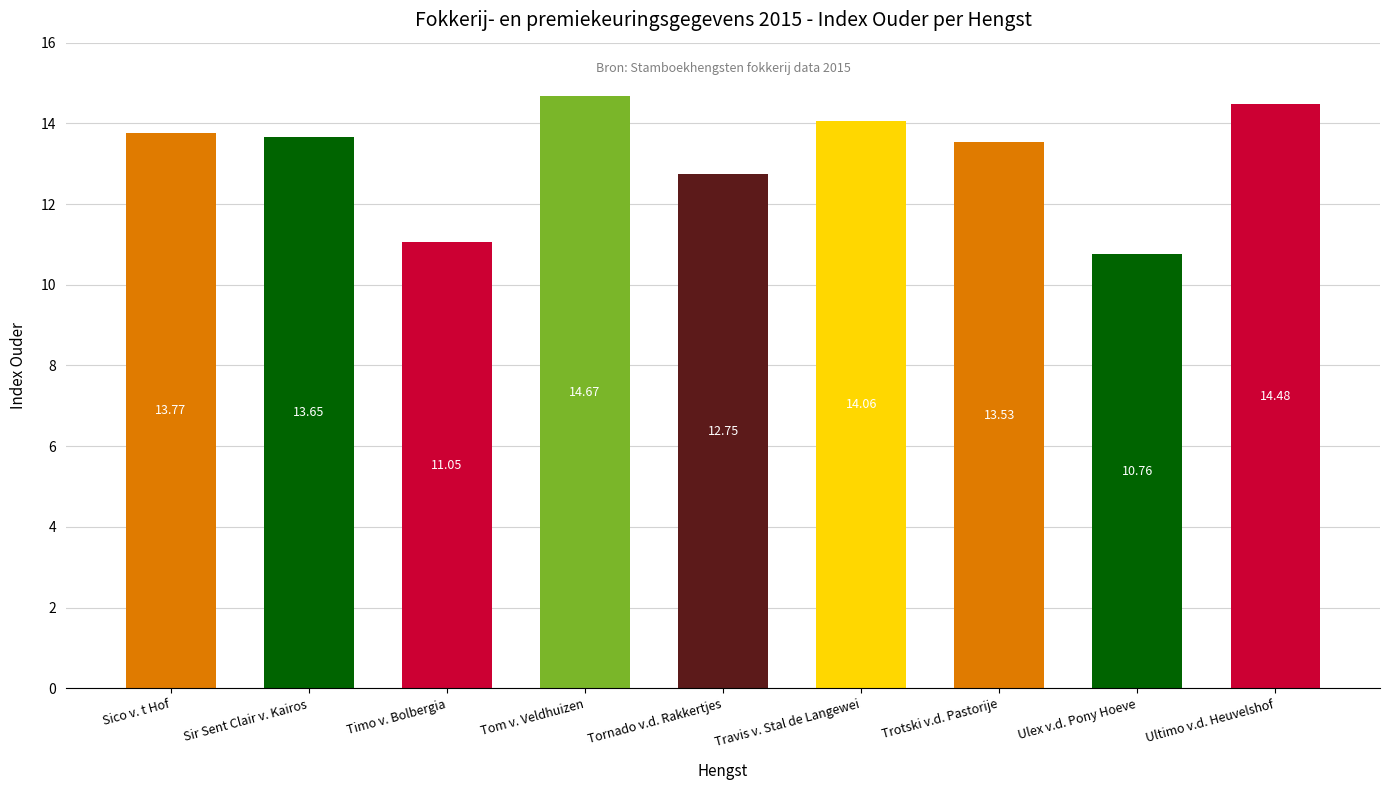

Rank the categories by value from highest to lowest.

Tom v. Veldhuizen, Ultimo v.d. Heuvelshof, Travis v. Stal de Langewei, Sico v. t Hof, Sir Sent Clair v. Kairos, Trotski v.d. Pastorije, Tornado v.d. Rakkertjes, Timo v. Bolbergia, Ulex v.d. Pony Hoeve